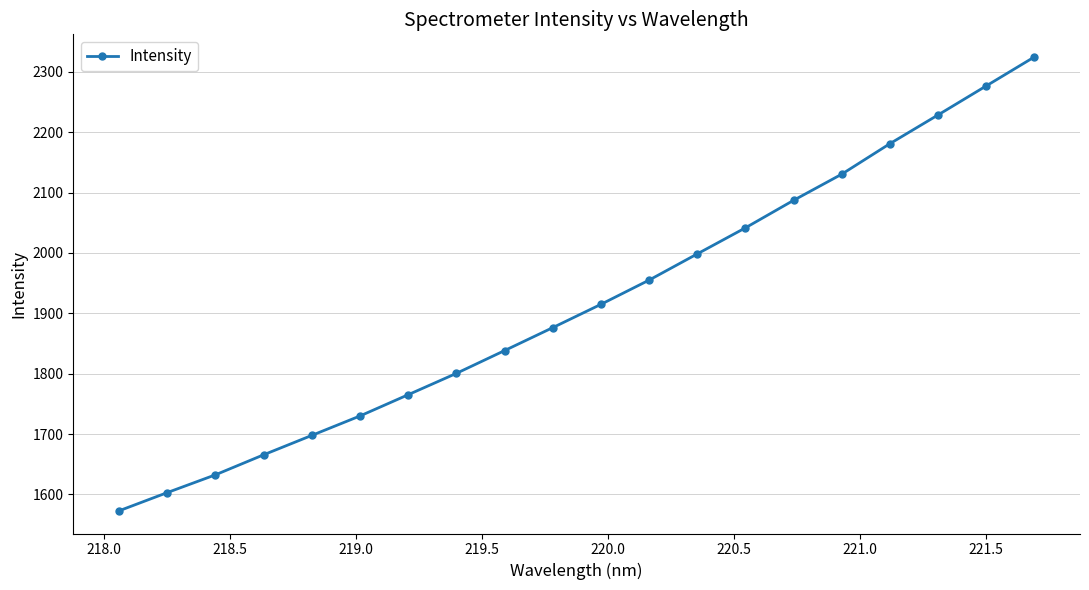

What is the value of the 4th point from the left?

1665.7